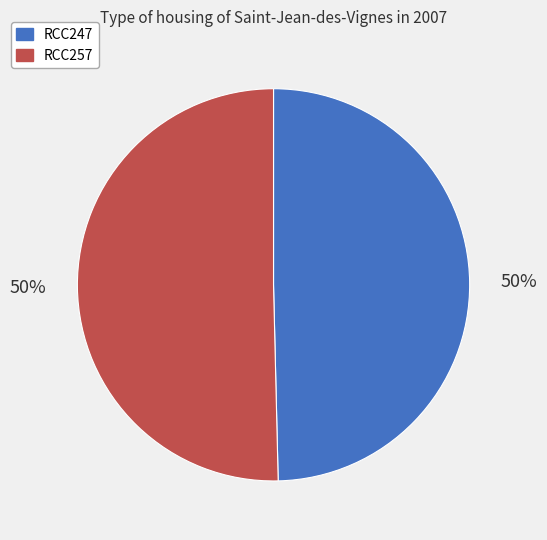

Combined, do RCC257 and RCC247 account for over 50%?

Yes